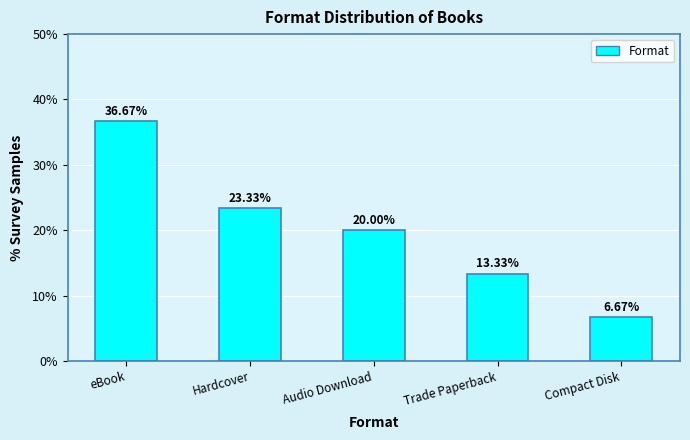

The chart shows a value of 36.7 at eBook. True or false?

True